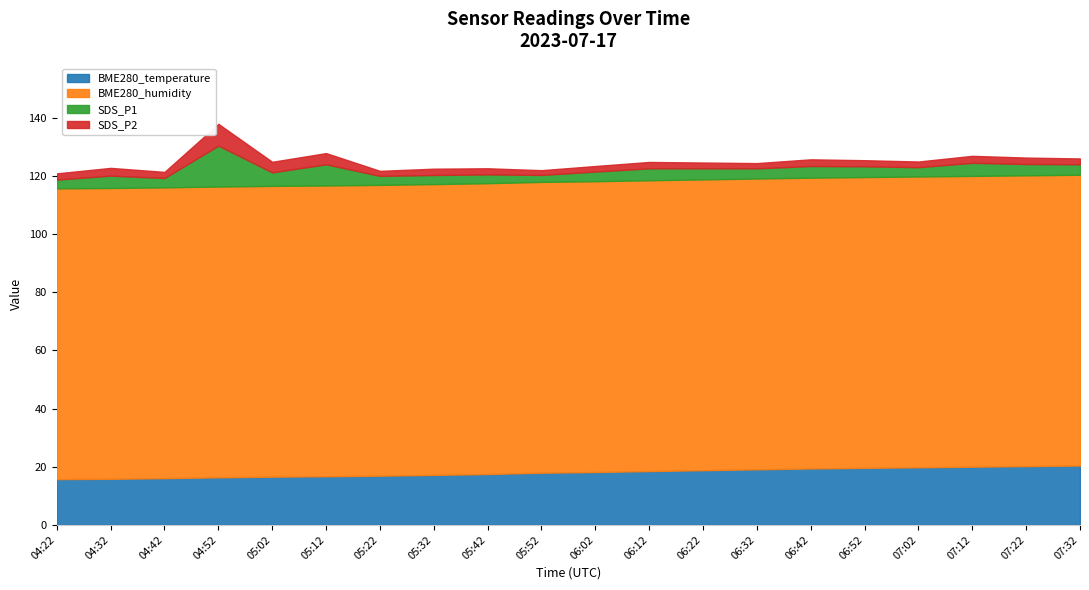

What is the difference between the highest and lowest values at 06:02?

98.1